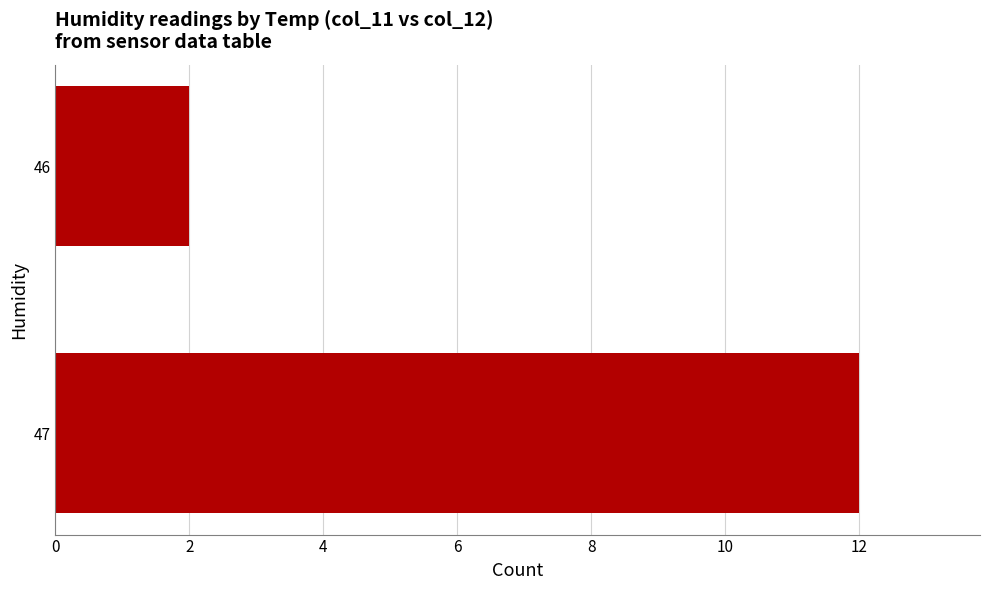

Reading top to bottom, what are all the values shown in this chart?

46=2	47=12